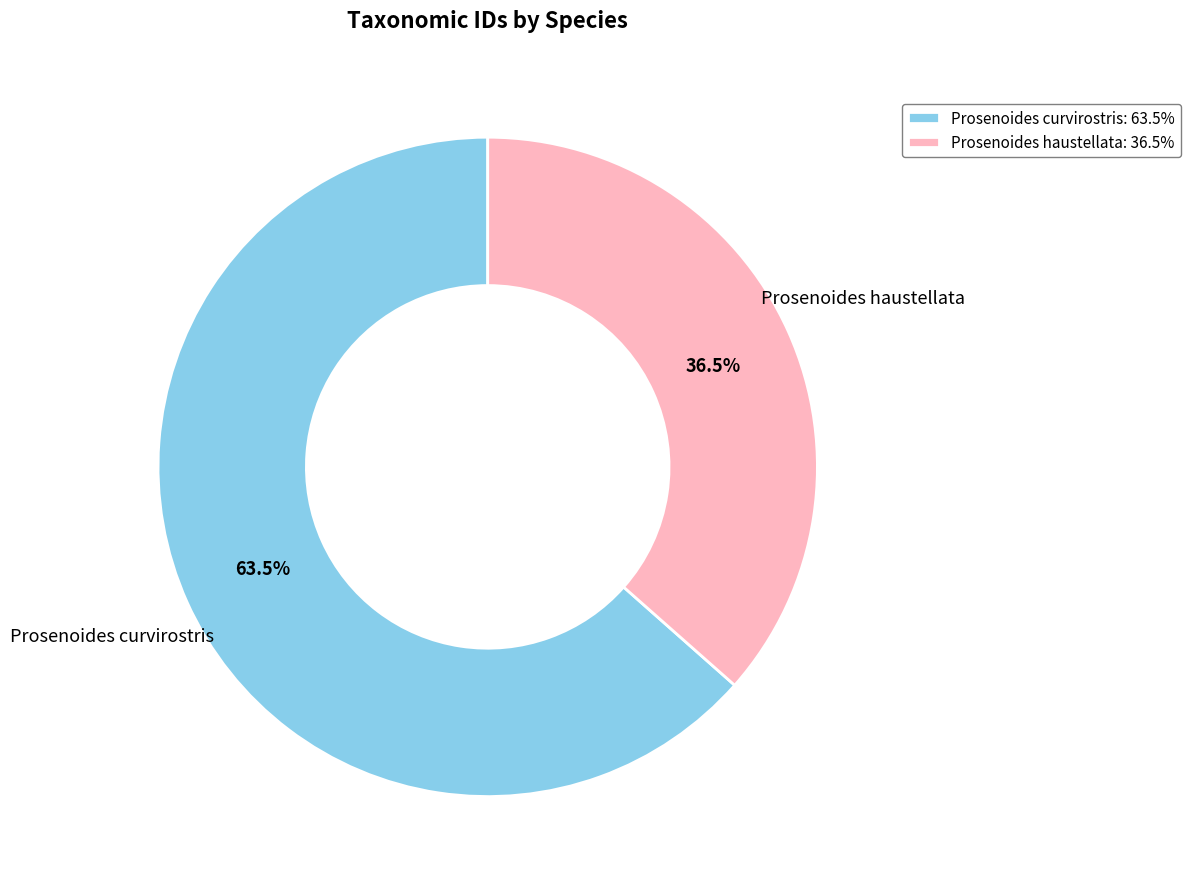

Combined, what portion of the pie is Prosenoides haustellata and Prosenoides curvirostris?

100.0%